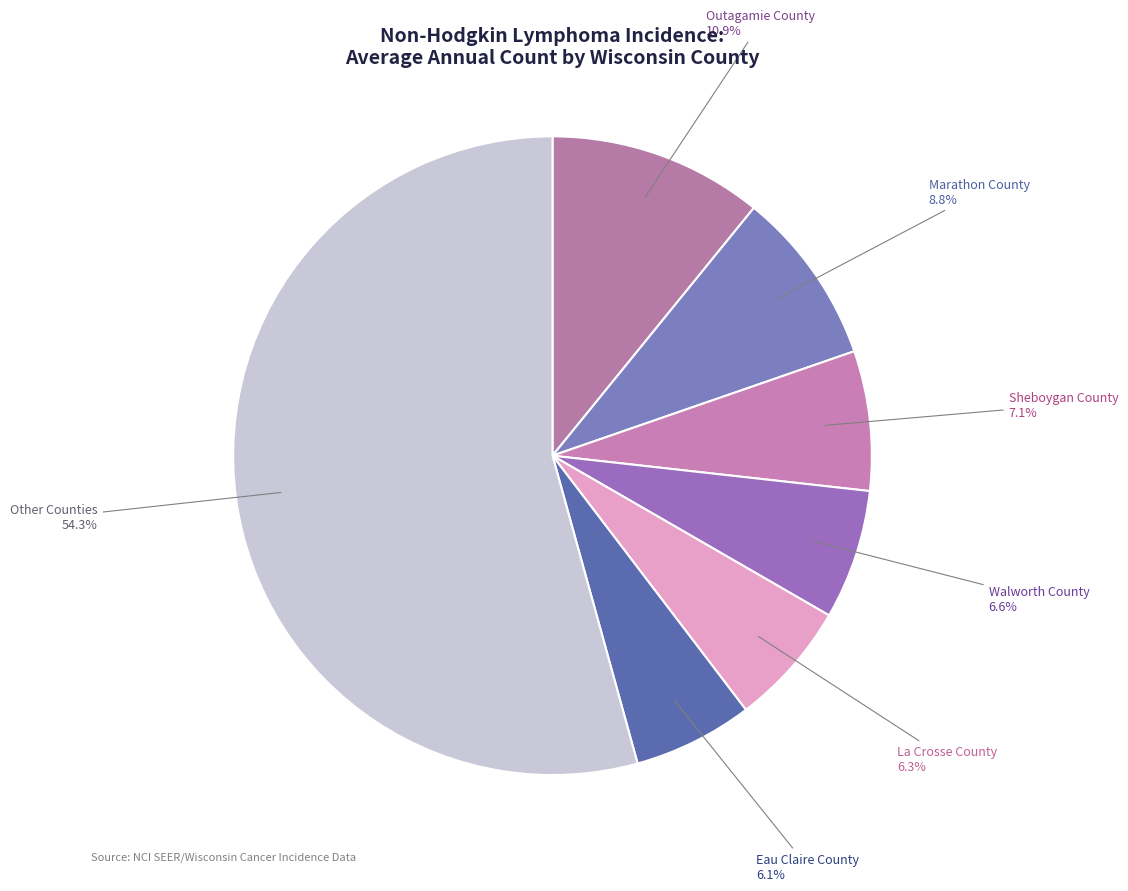

Which category has the biggest portion of the pie?

Other Counties